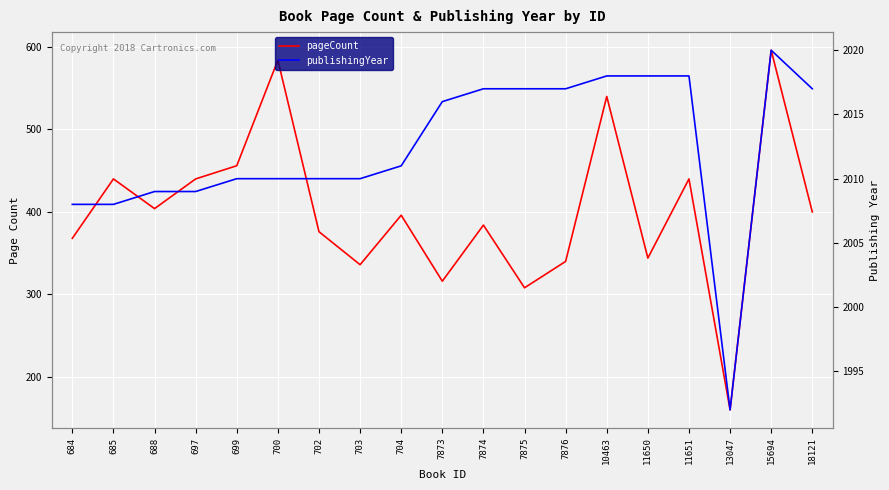

Which label corresponds to the largest value in the chart?

15694